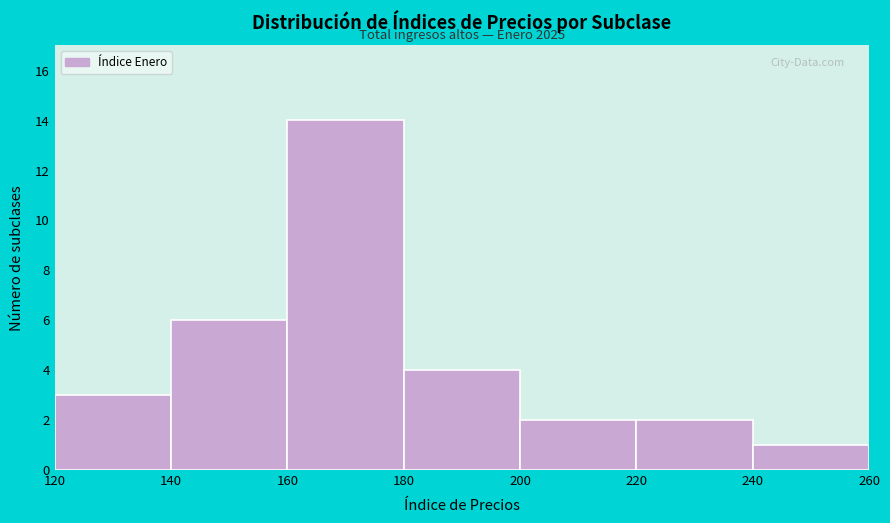

Over which range of the x-axis is the bar tallest?

160 to 180